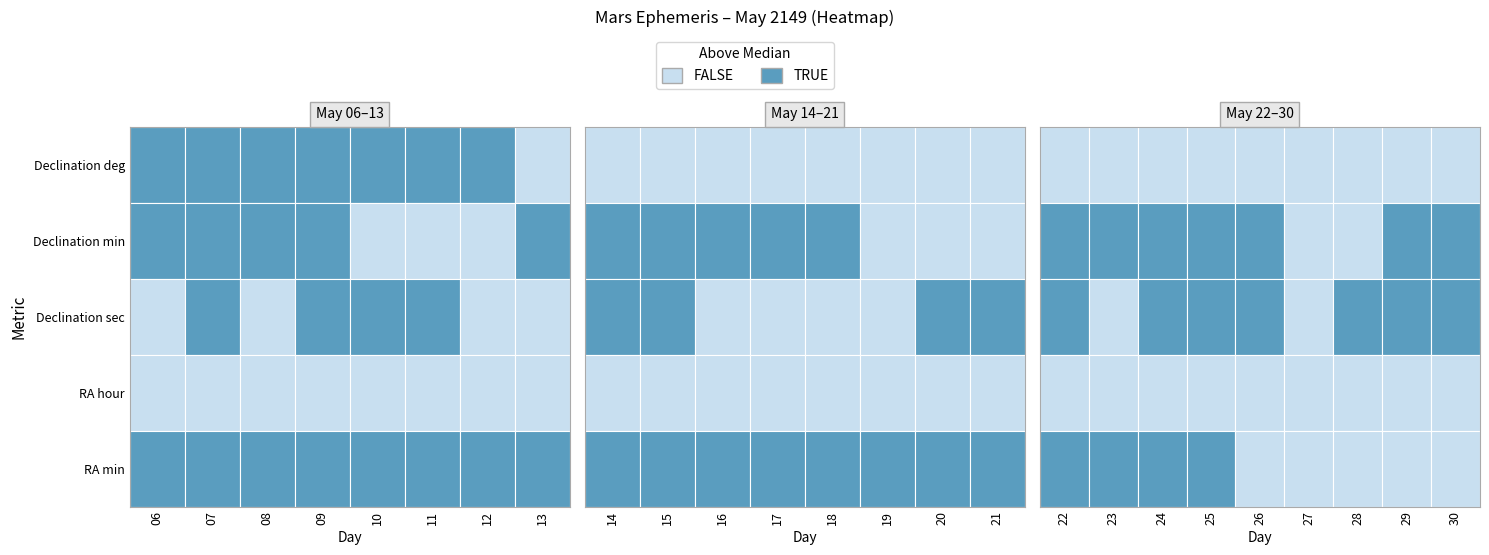

Reading left to right, list all the values displayed in this chart.

May 06: 0=23	1=40	2=18	3=9	4=42
May 07: 0=23	1=34	2=49	3=9	4=41
May 08: 0=23	1=29	2=12	3=9	4=40
May 09: 0=23	1=23	2=26	3=9	4=39
May 10: 0=23	1=17	2=32	3=9	4=38
May 11: 0=23	1=11	2=30	3=9	4=37
May 12: 0=23	1=5	2=19	3=9	4=36
May 13: 0=22	1=59	2=0	3=9	4=35
May 14: 0=22	1=52	2=32	3=9	4=34
May 15: 0=22	1=45	2=57	3=9	4=33
May 16: 0=22	1=39	2=13	3=9	4=32
May 17: 0=22	1=32	2=21	3=9	4=31
May 18: 0=22	1=25	2=21	3=9	4=30
May 19: 0=22	1=18	2=13	3=9	4=29
May 20: 0=22	1=10	2=56	3=9	4=28
May 21: 0=22	1=3	2=32	3=9	4=27
May 22: 0=21	1=55	2=59	3=9	4=26
May 23: 0=21	1=48	2=18	3=9	4=25
May 24: 0=21	1=40	2=30	3=9	4=24
May 25: 0=21	1=32	2=33	3=9	4=23
May 26: 0=21	1=24	2=29	3=9	4=22
May 27: 0=21	1=16	2=17	3=9	4=21
May 28: 0=21	1=7	2=57	3=9	4=20
May 29: 0=20	1=59	2=29	3=9	4=19
May 30: 0=20	1=50	2=53	3=9	4=18